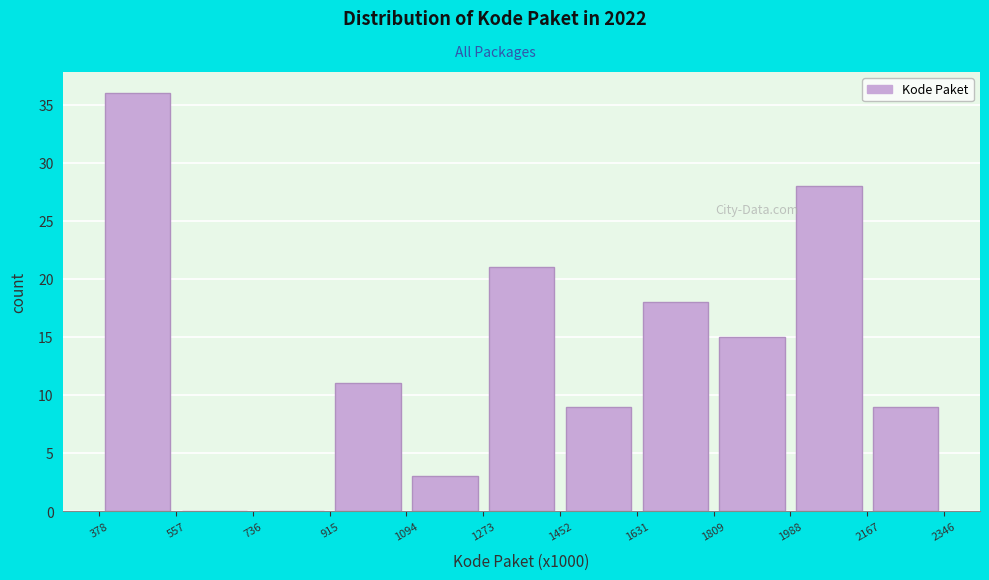

What is the height of the bar covering 1452 to 1631 on the x-axis? The values are not printed on the chart, so give them approximately, as read against the axis.

9